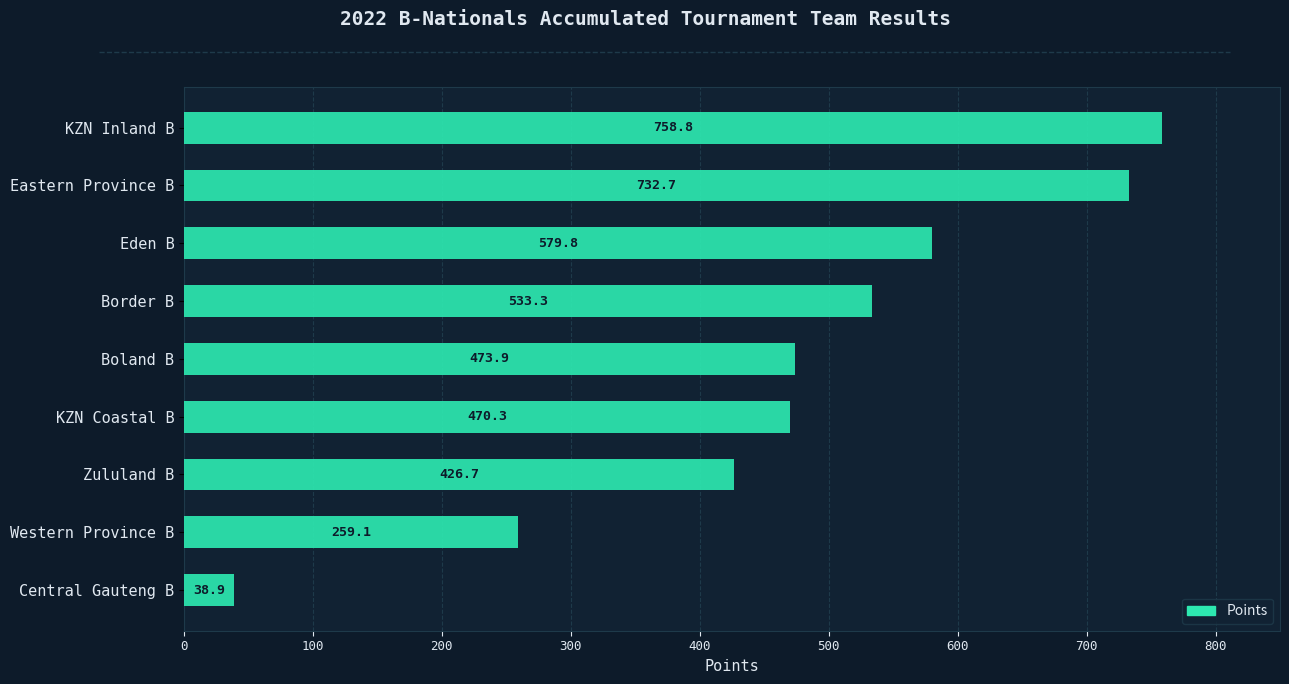

What is the ratio of the value at KZN Coastal B to the value at Eden B?

0.8